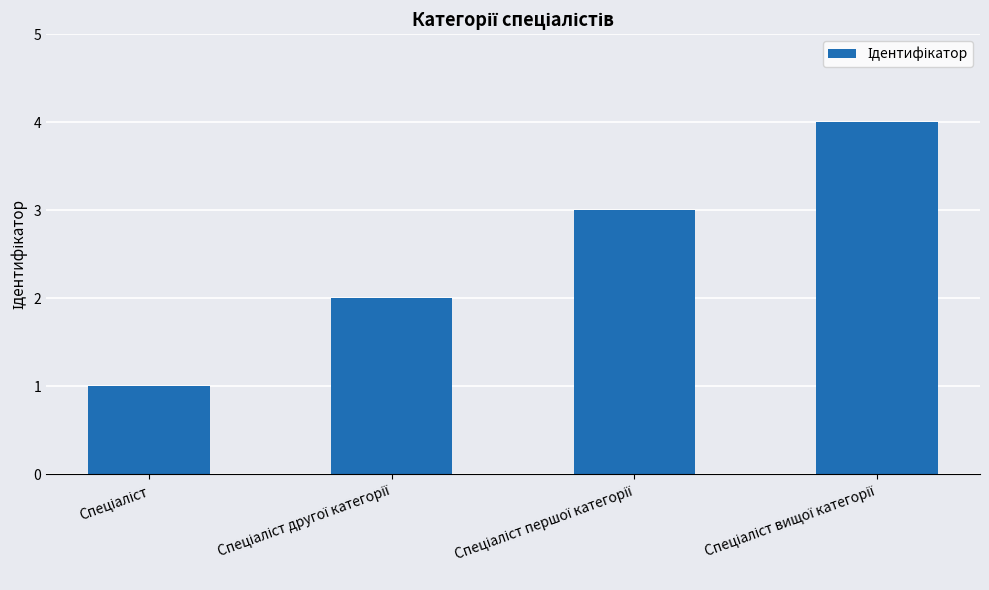

Reading left to right, list all the values displayed in this chart.

1	2	3	4